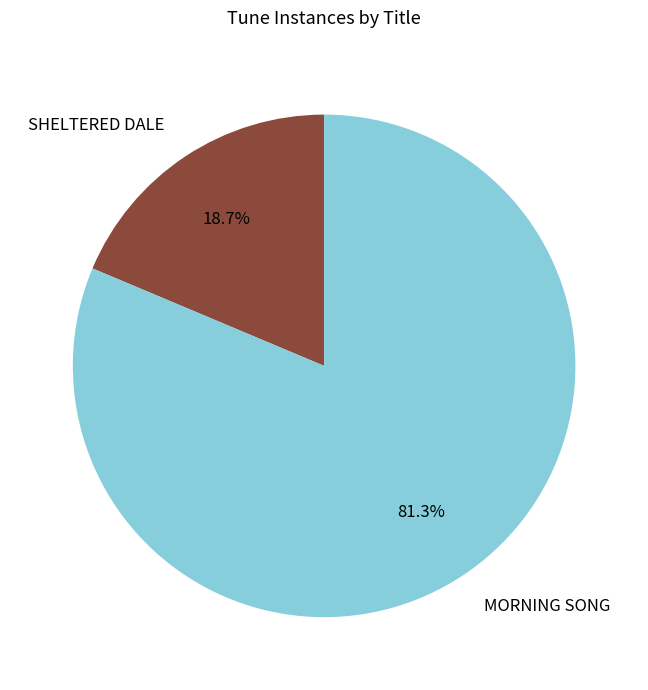

Count the number of slices in the pie.

2